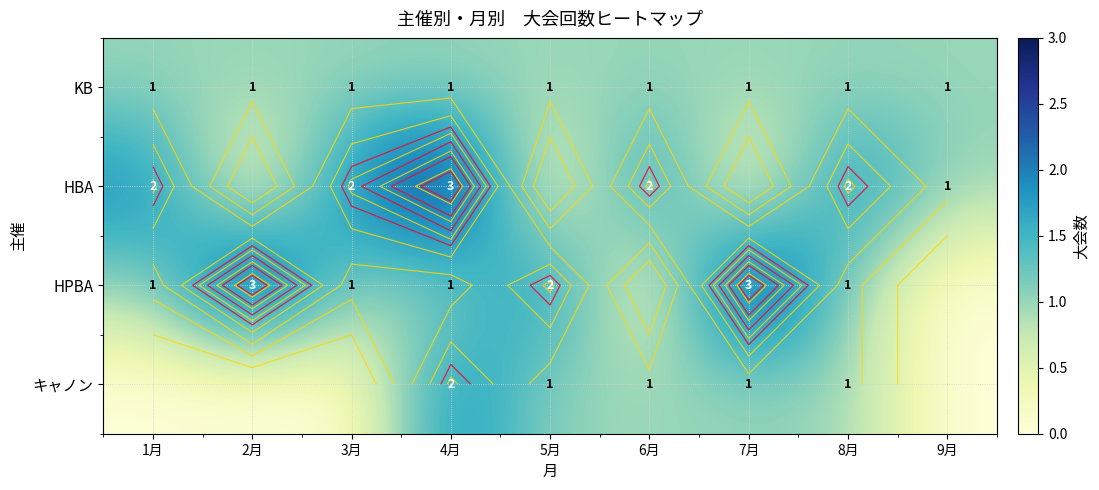

Which has a higher value, 7月 or 2月?

7月